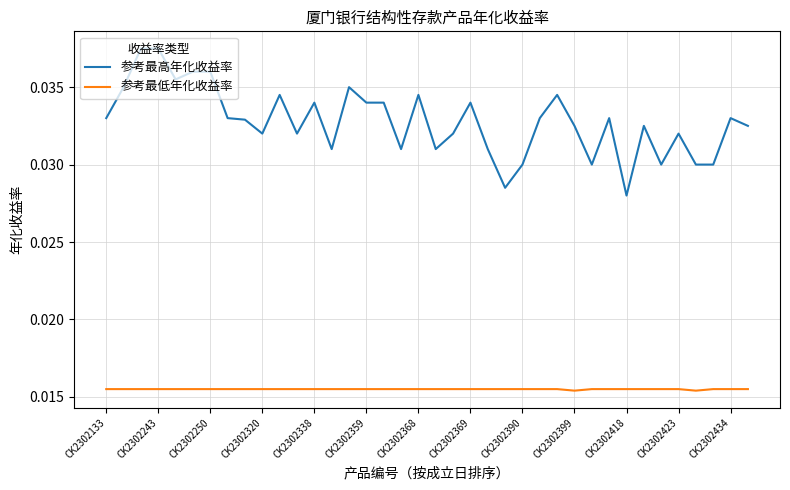

What are all the series names shown in the legend?

参考最高年化收益率, 参考最低年化收益率